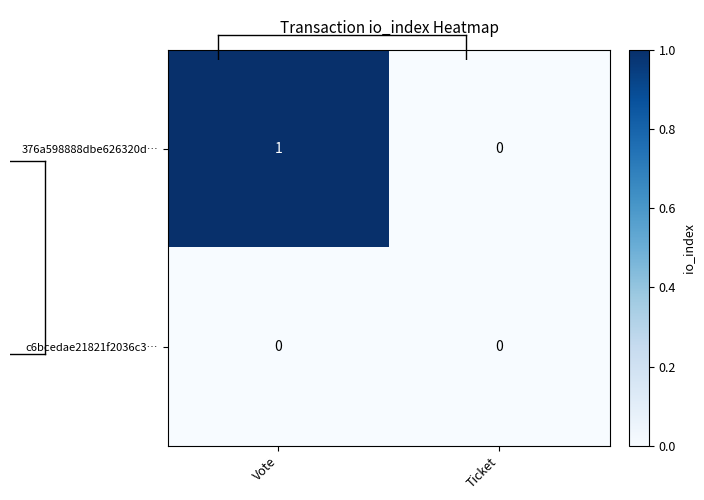

Which series changed the most between Vote and Ticket?

376a598888dbe626320d…